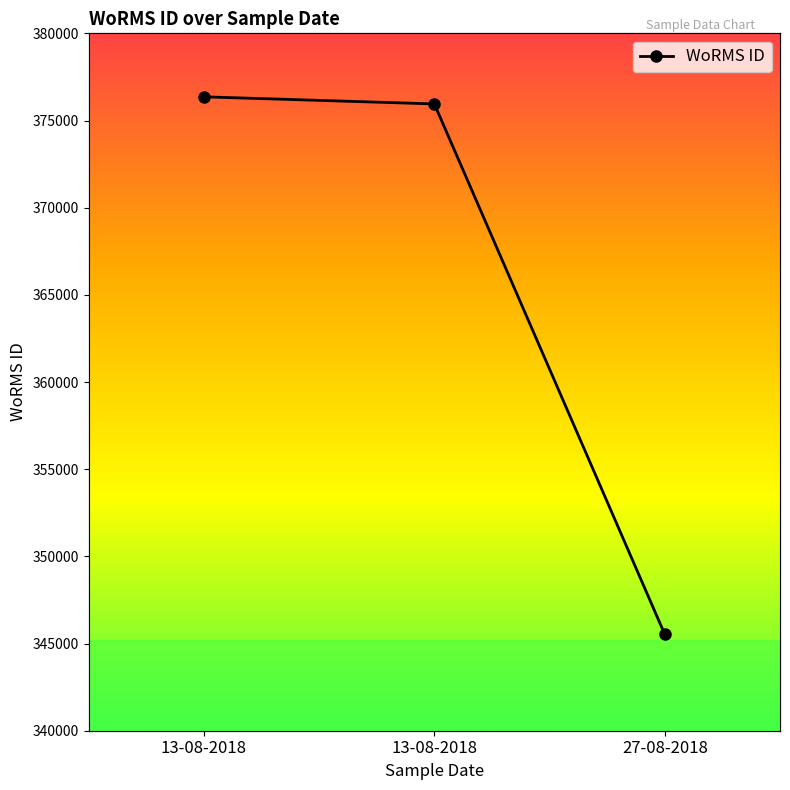

How many lines are shown in the chart?

1